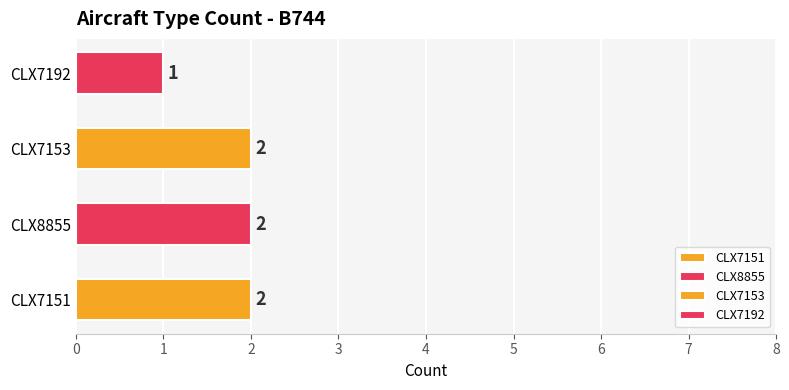

Between B744 and 1, which is larger?

B744